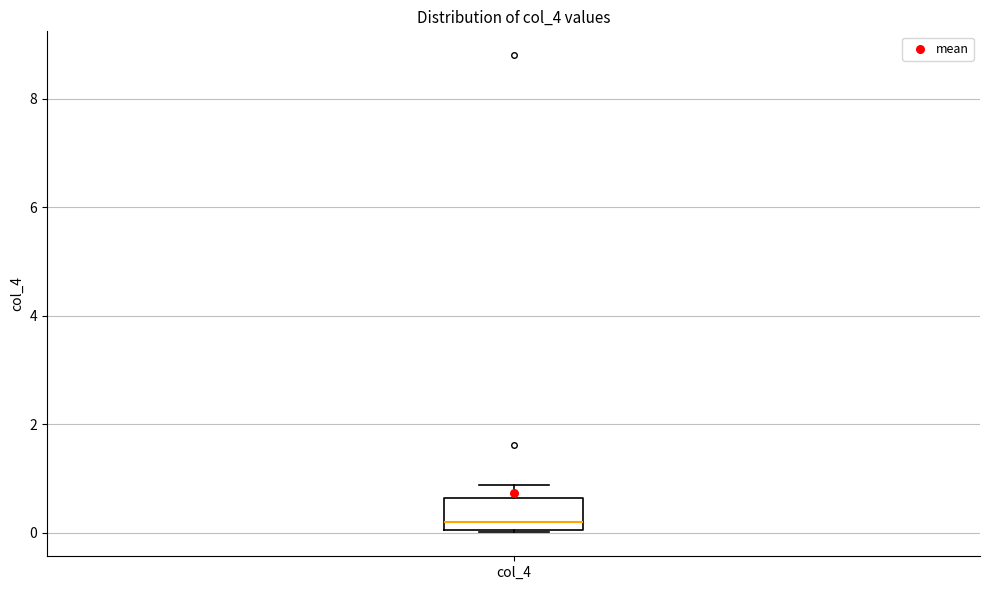

Transcribe this box plot: give where the median line is, the range the box spans, and where the two whiskers end, as read against the y-axis. The values are not printed on the chart, so give them approximately, as read against the axis.

median 0.2, box 0.0 to 0.6, whiskers 0.0 to 0.8